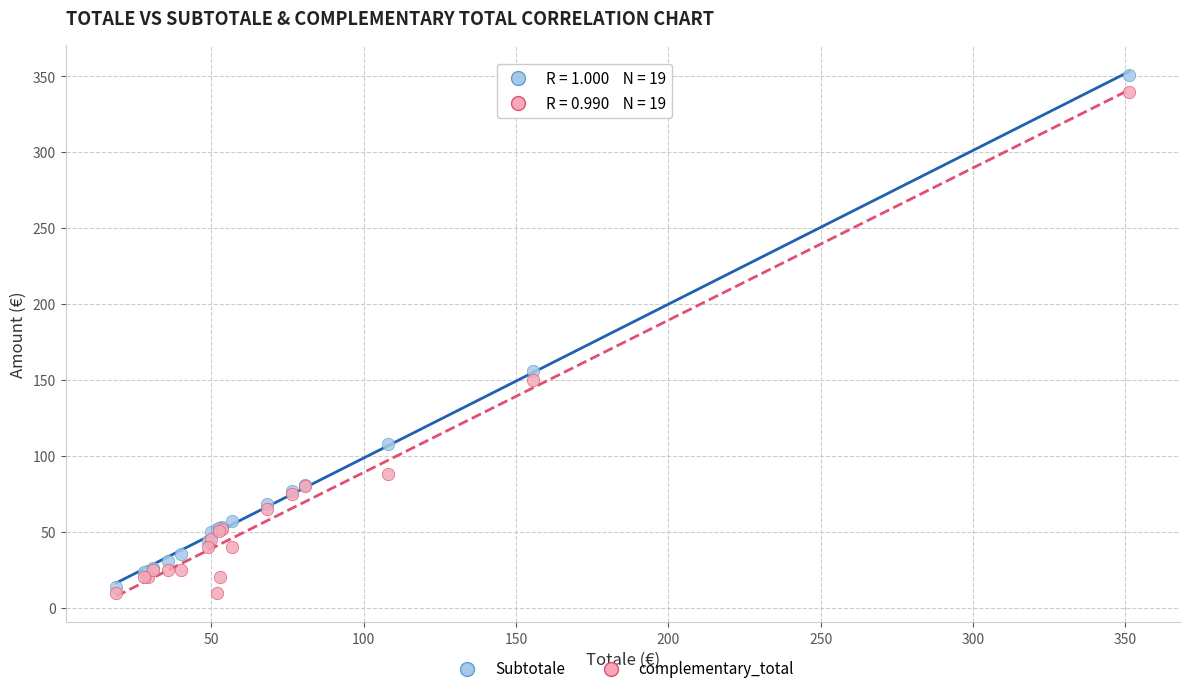

Which series has the widest spread of Y values?

Subtotale